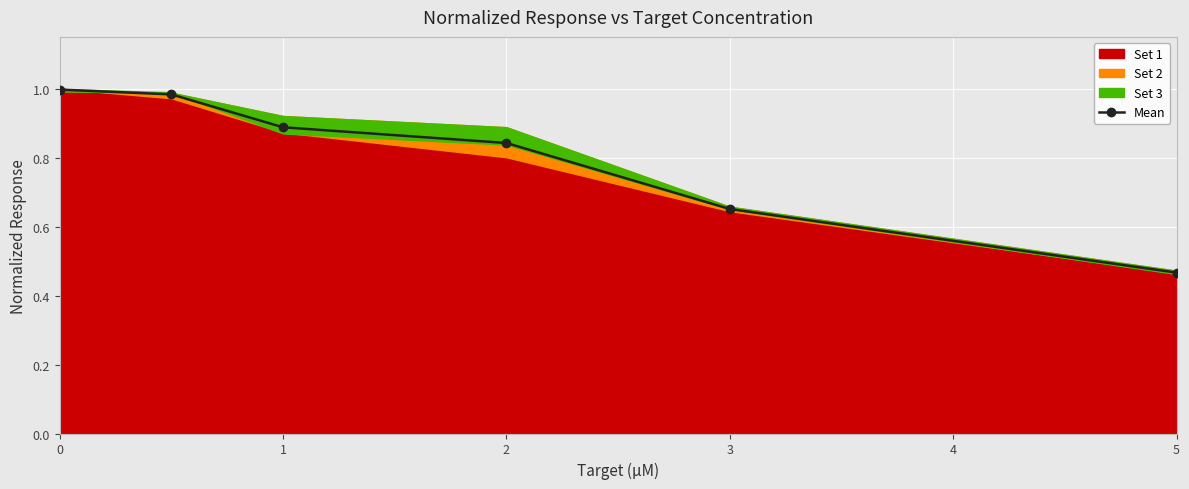

At which label is Mean closest to 0?

5